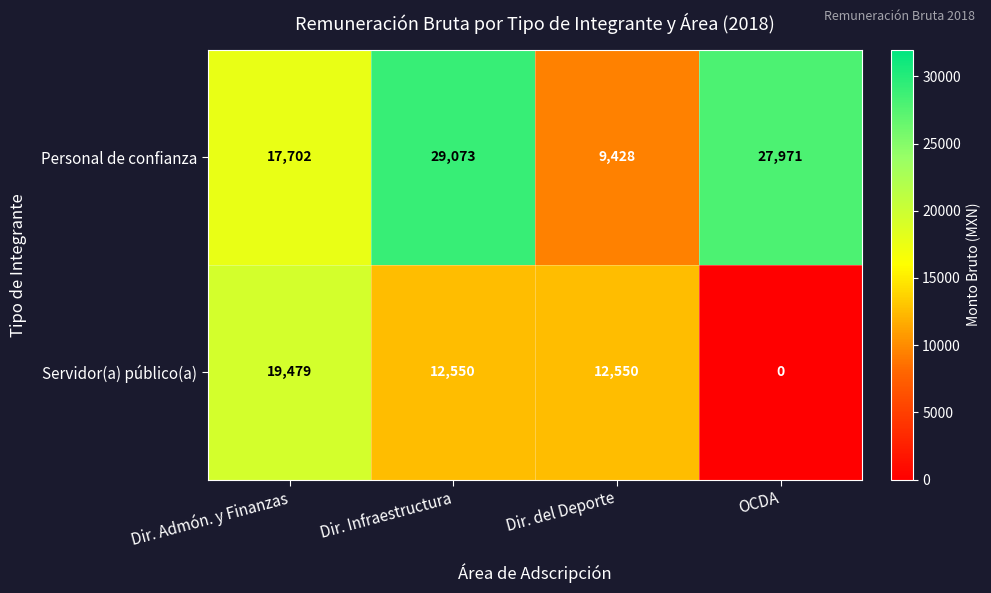

Reading left to right, extract all data points from this chart.

Personal de confianza: Dir. Admón. y Finanzas=17702	Dir. Infraestructura=29073	Dir. del Deporte=9428	OCDA=27971
Servidor(a) público(a): Dir. Admón. y Finanzas=19479	Dir. Infraestructura=12550	Dir. del Deporte=12550	OCDA=0